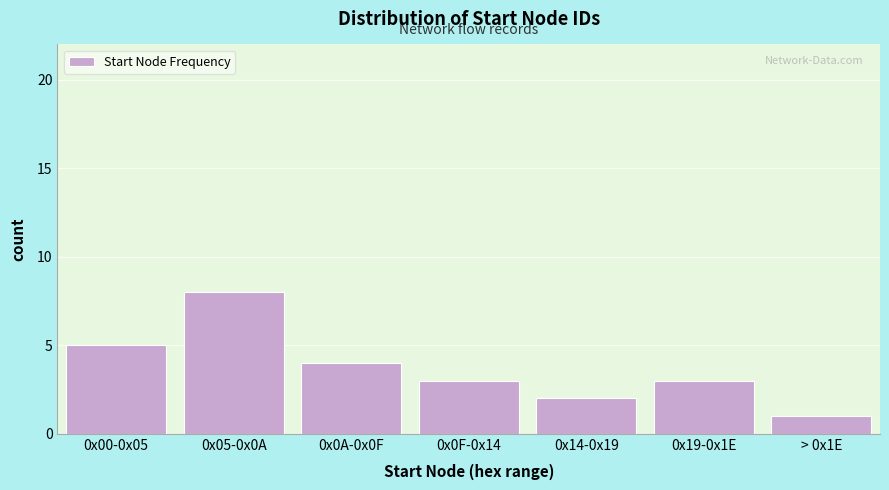

Reading left to right, transcribe all the data shown in this chart.

5	8	4	3	2	3	1